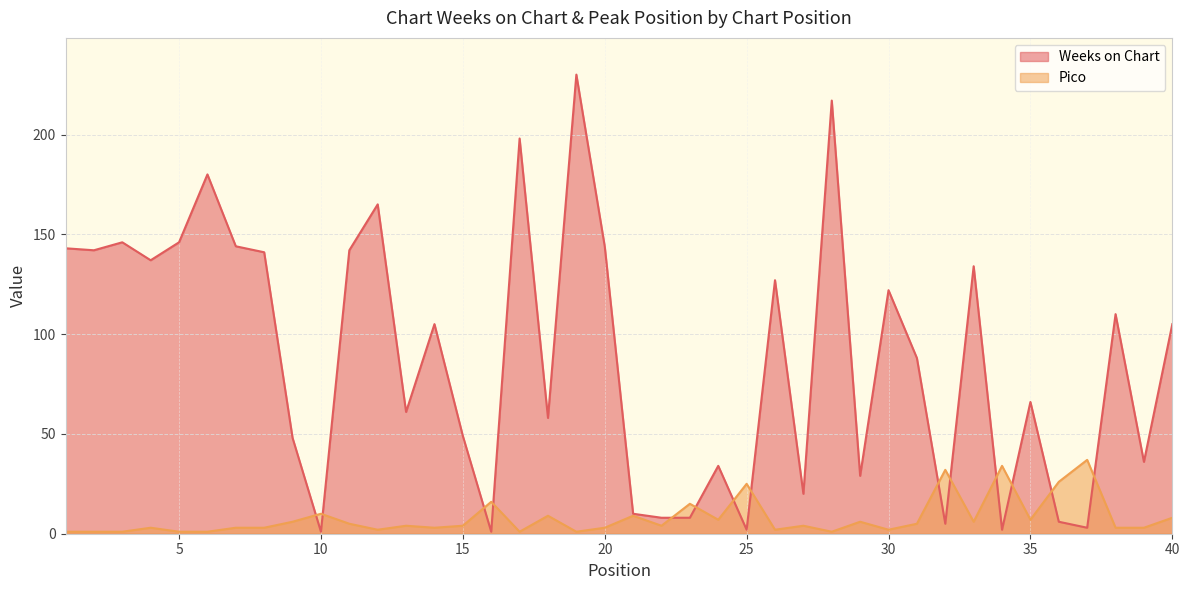

How many values in the Pico series are below 4?

18